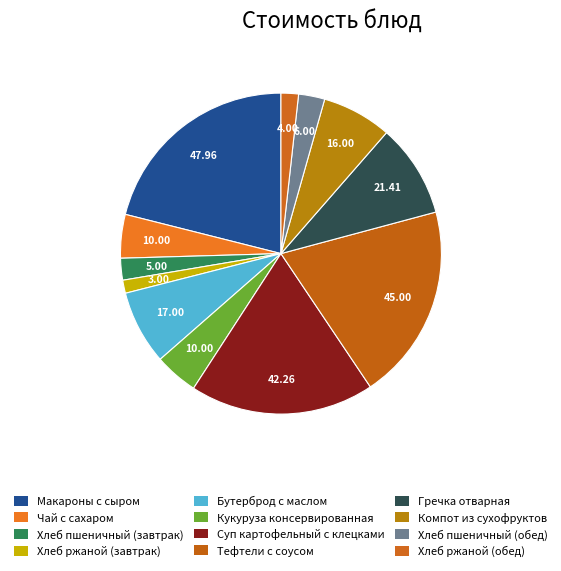

What percentage is NOT represented by Бутерброд с маслом?

92.5%